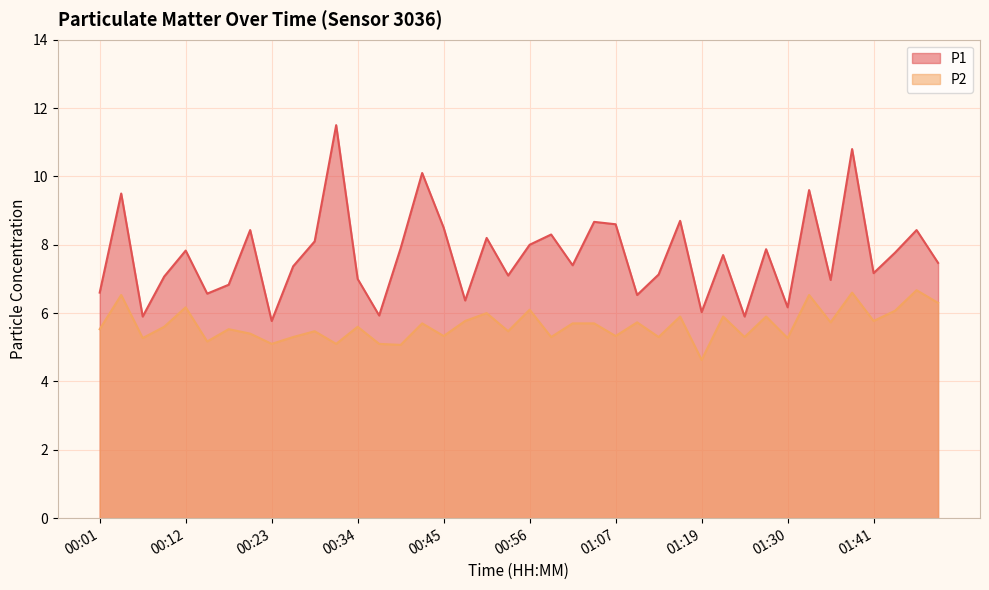

Which category has the highest value in the P1 series?

00:31